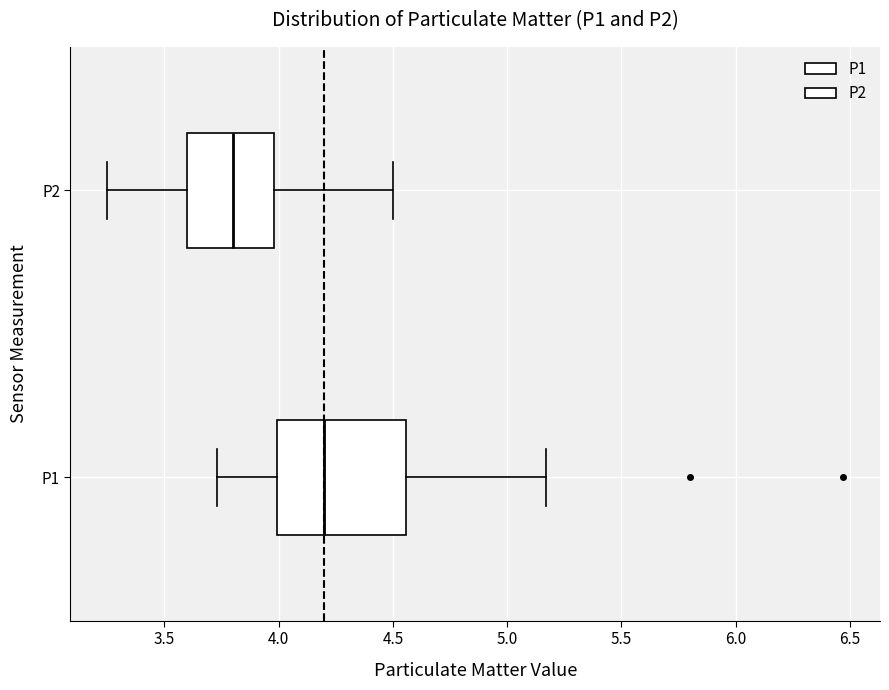

Comparing the boxes themselves (not the whiskers), which one is the widest?

P1